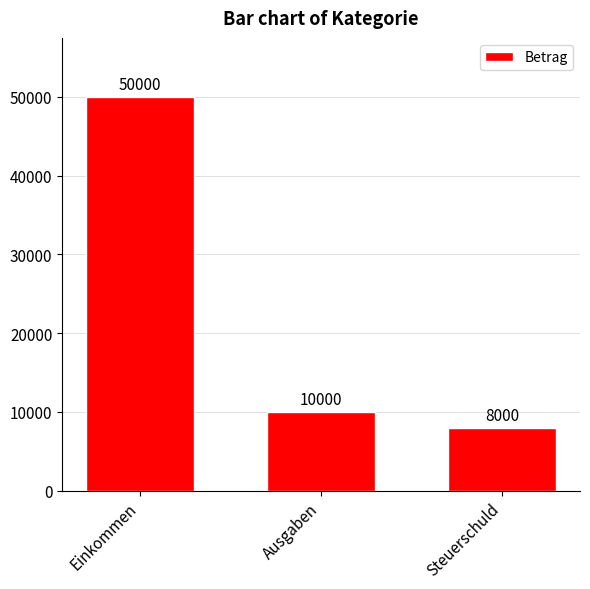

Reading left to right, extract all data points from this chart.

Einkommen=50000	Ausgaben=10000	Steuerschuld=8000